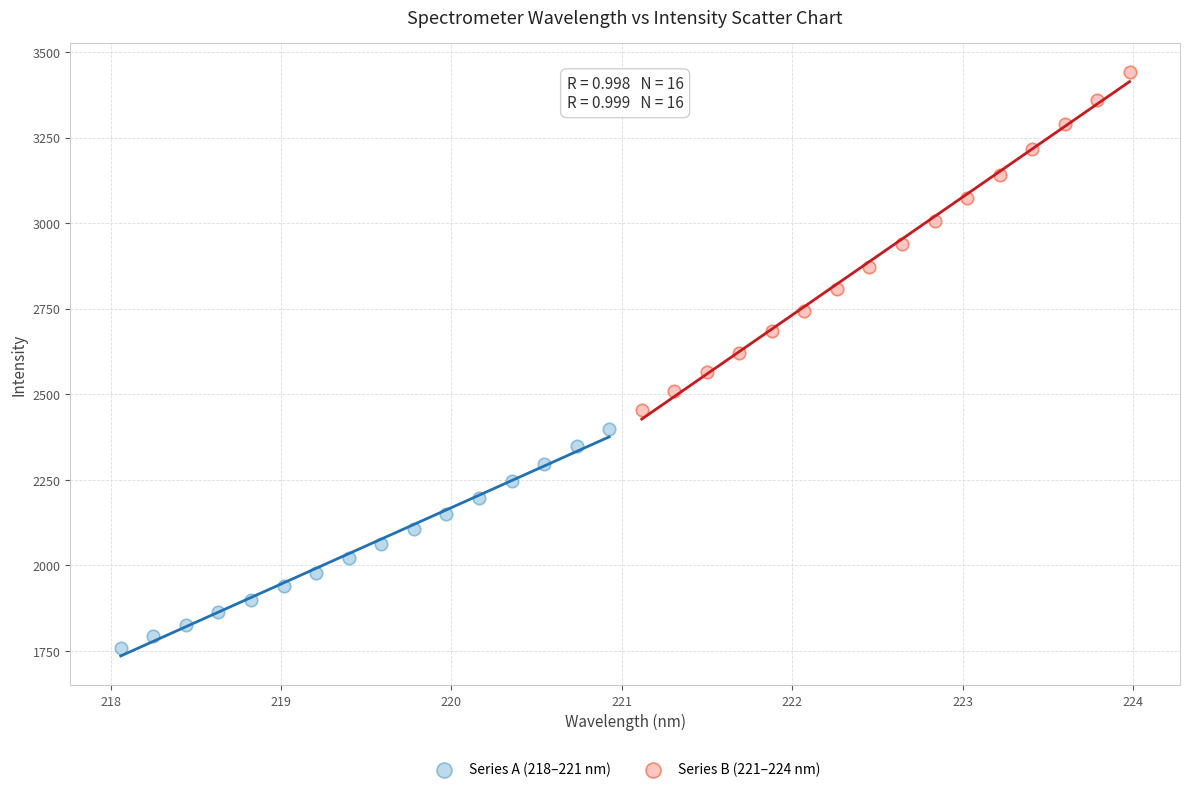

What are all the series names shown in the legend?

Series A (218–221 nm), Series B (221–224 nm)